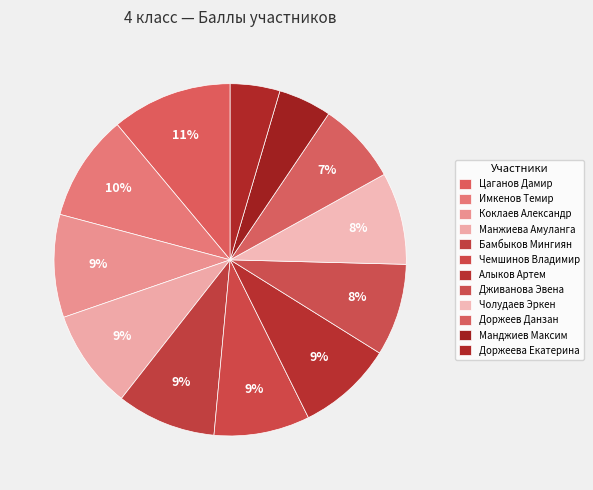

How many slices are in this pie chart?

12